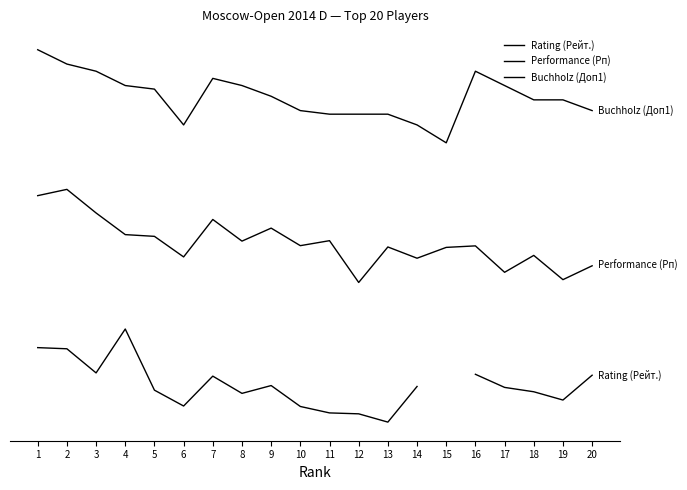

List the series in order of their overall mean, lowest first.

Rating (Рейт.), Performance (Рп), Buchholz (Доп1)